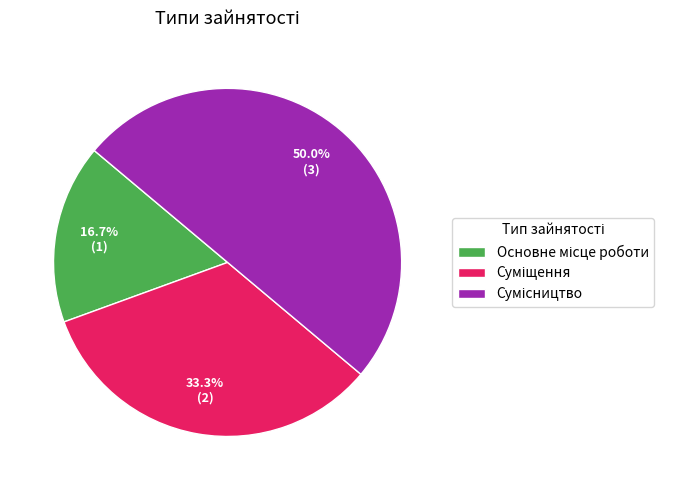

How many segments does this pie chart have?

3